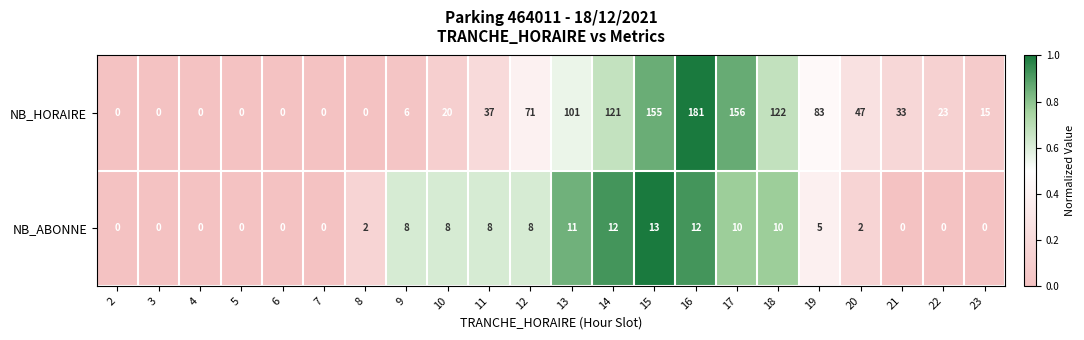

What is the sum of the NB_HORAIRE values at 5 and 13?

101